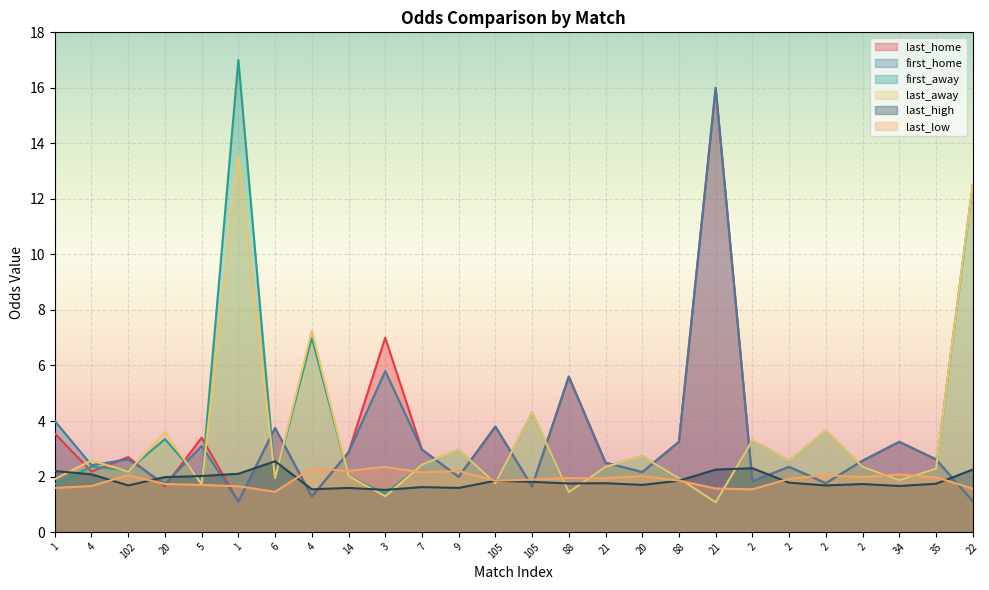

What value does the last_high series have at 14?

1.6